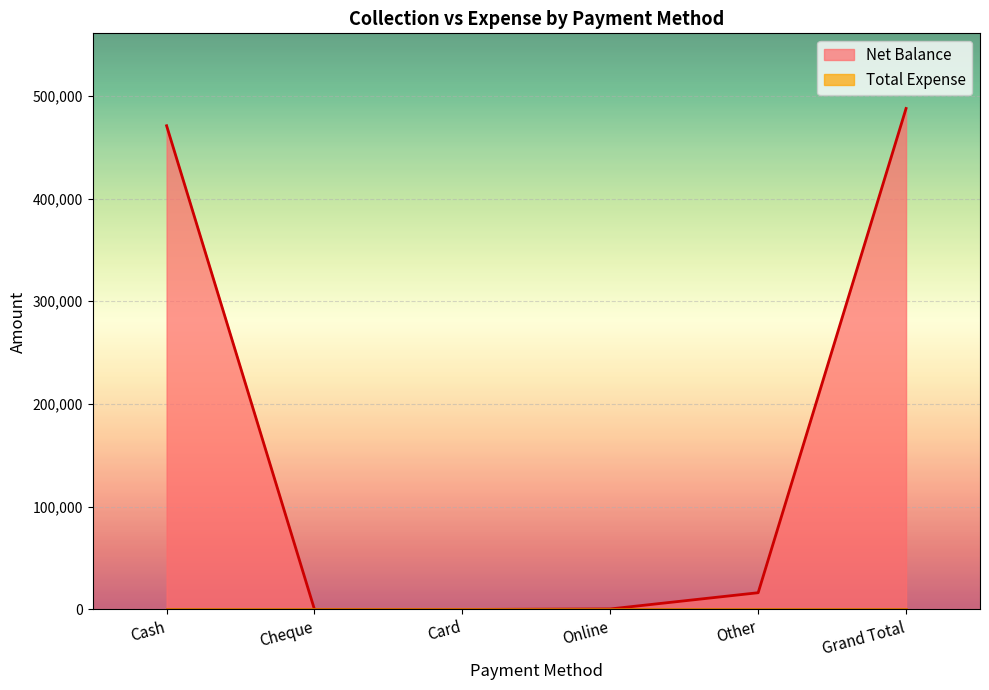

The value at Grand Total is 487689. True or false?

True